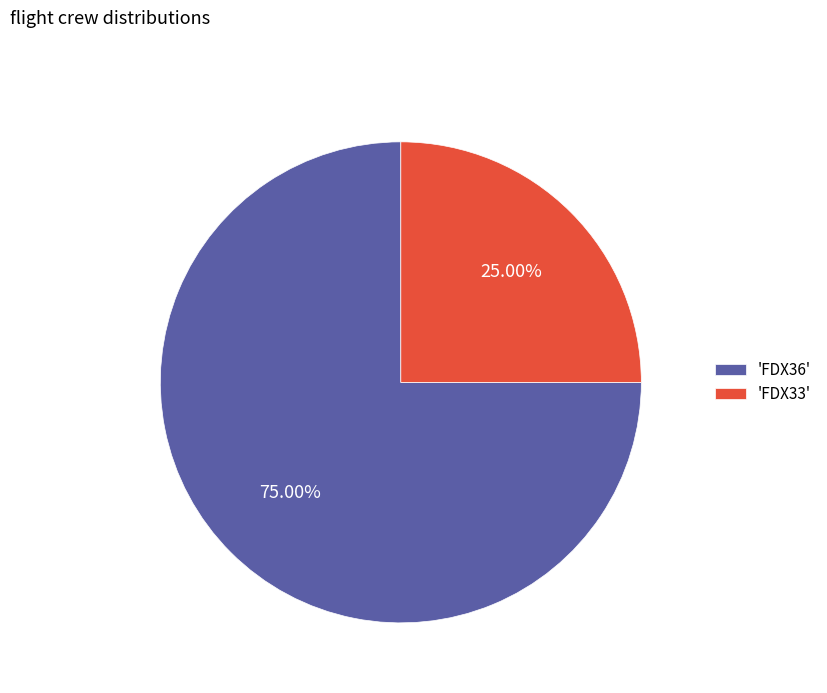

Which has a higher value, 'FDX36' or 'FDX33'?

'FDX36'